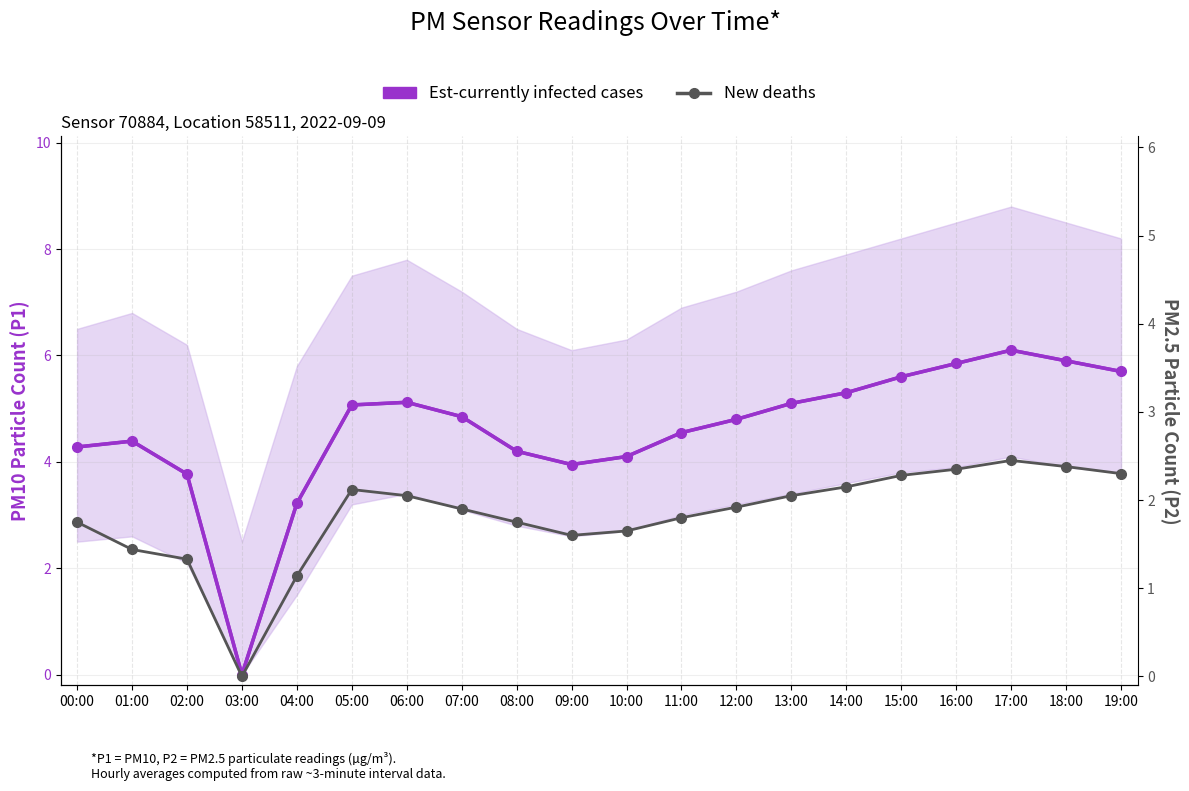

What is the label of the 15th point from the left?

14:00